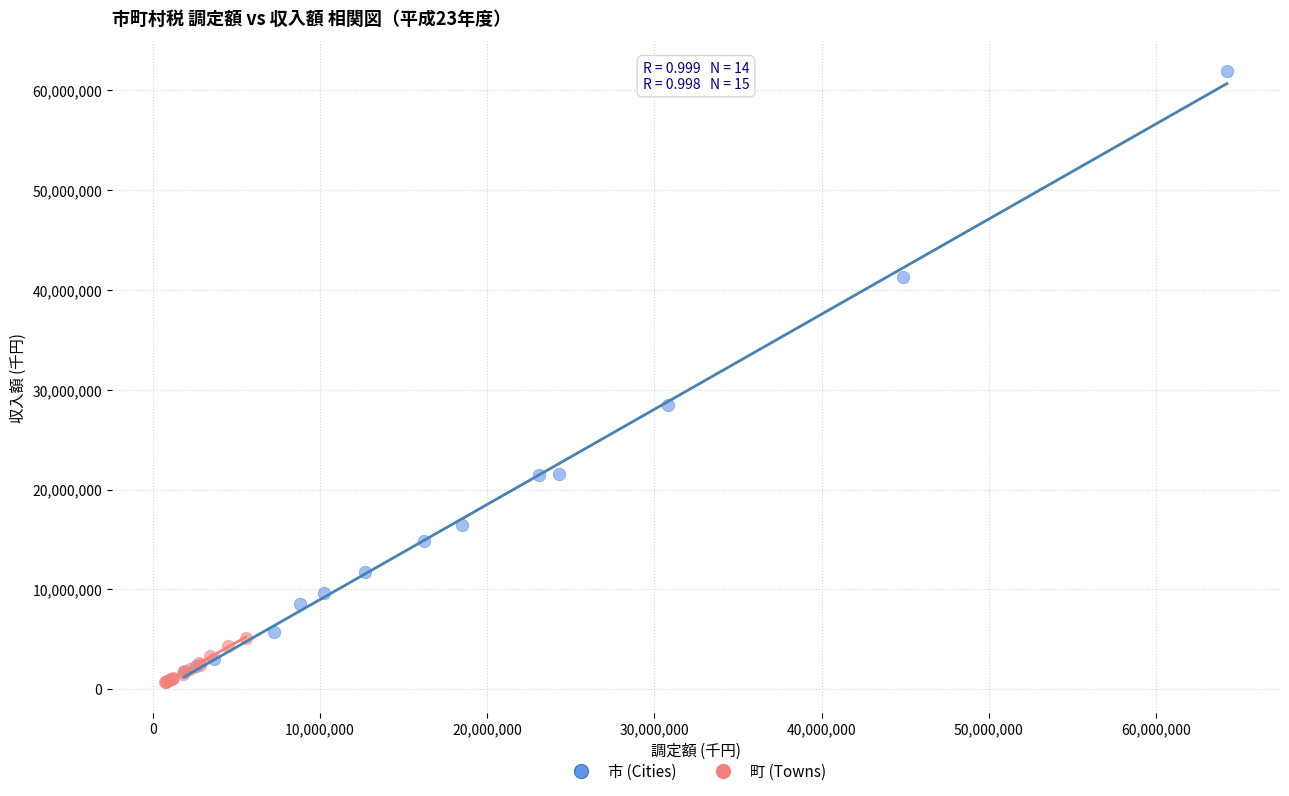

Which series contains the highest Y value?

市 (Cities)